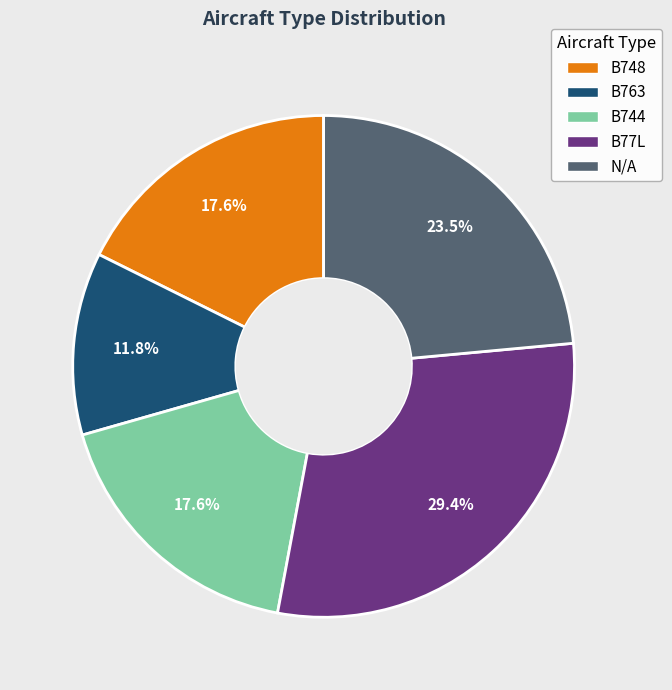

Is there any slice that represents more than half of the pie?

No